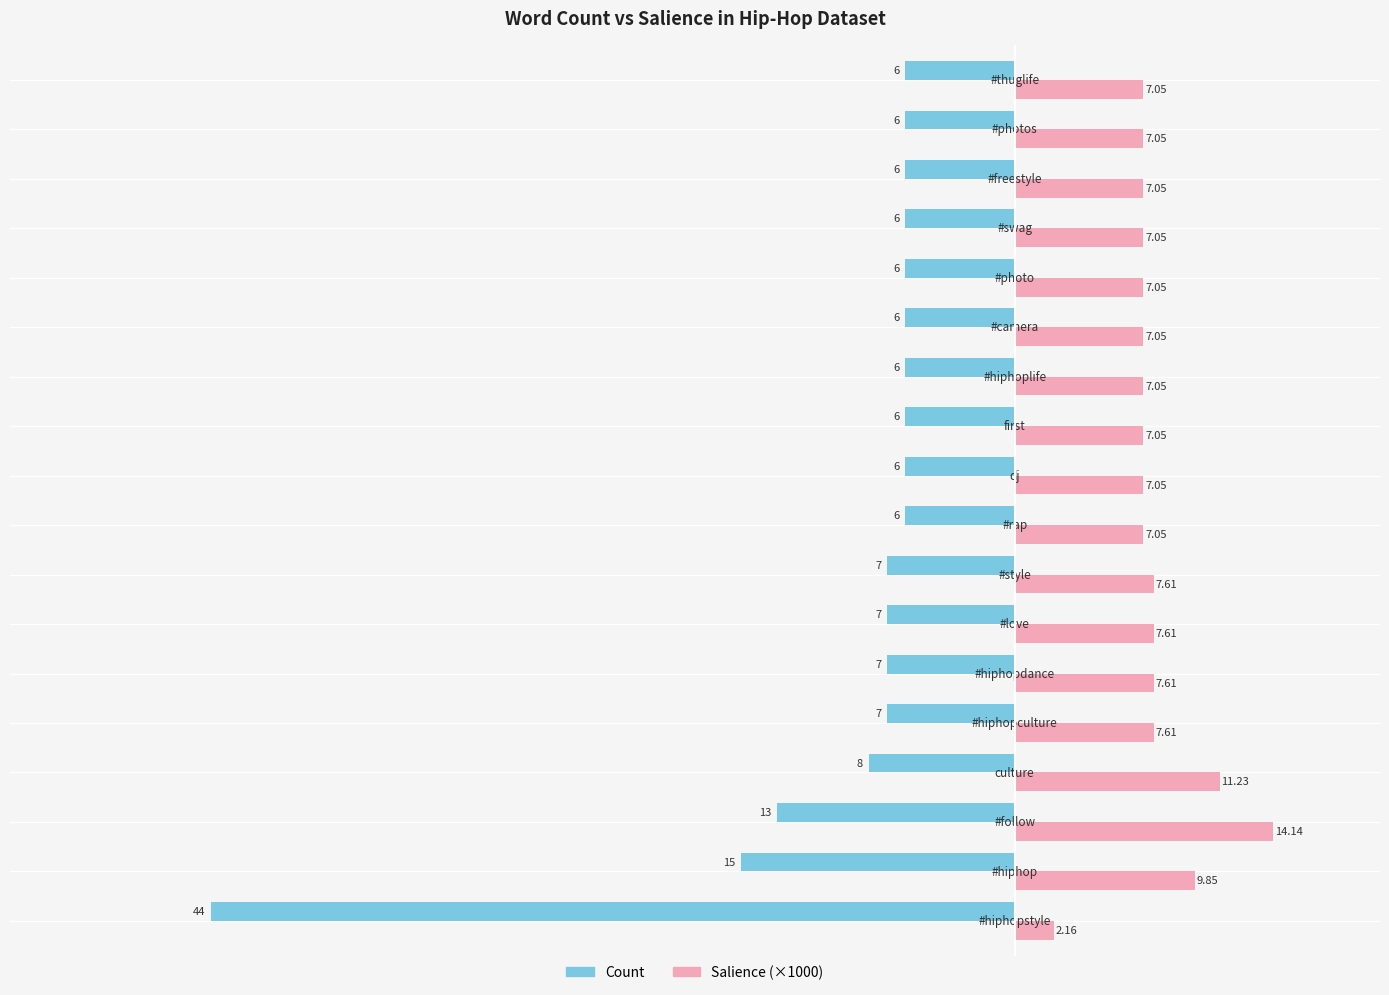

What is the sum of all Salience (×1000) values?

138.3